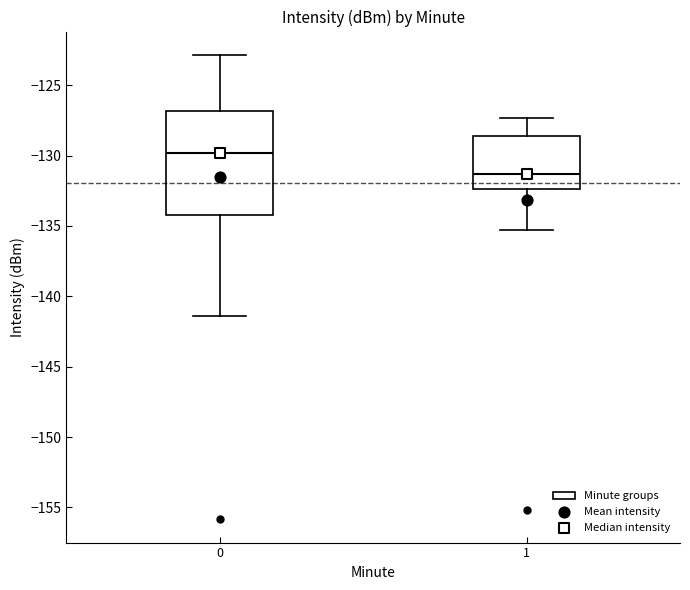

Reading left to right, read every box against the y-axis: the position of its median line, the range the box covers, and the ends of its whiskers. The values are not printed on the chart, so give them approximately, as read against the axis.

0: median -130.0, box -134.0 to -127.0, whiskers -141.5 to -123.0
1: median -131.5, box -132.5 to -128.5, whiskers -135.5 to -127.5